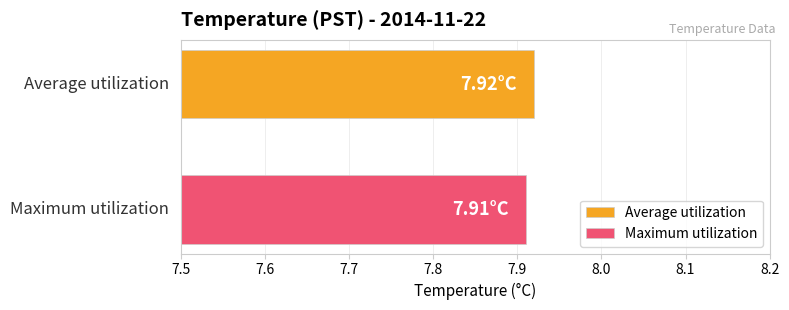

Which series has the largest range (max minus min)?

Average utilization